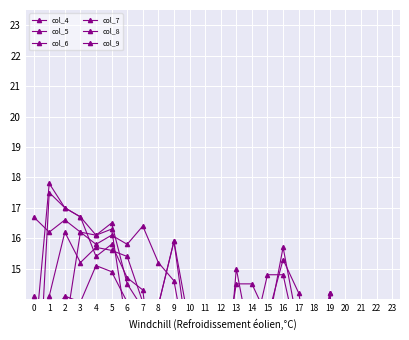

What is the value of the col_9 point at the 6th from the left?

14.9